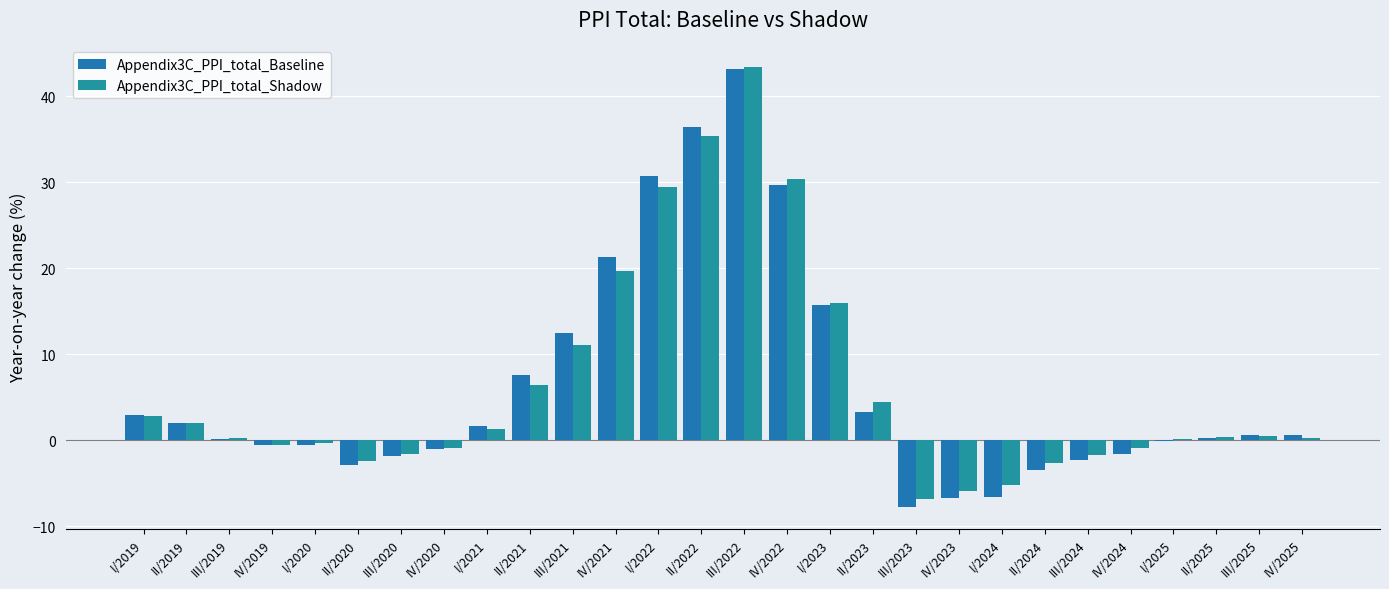

What is the greatest value displayed?

43.4